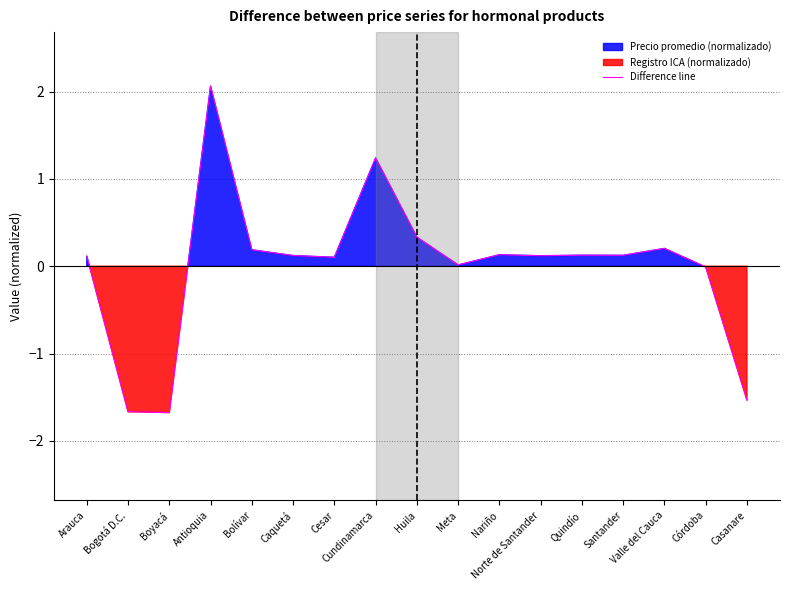

What is the lowest value of the Difference line series?

-1.7